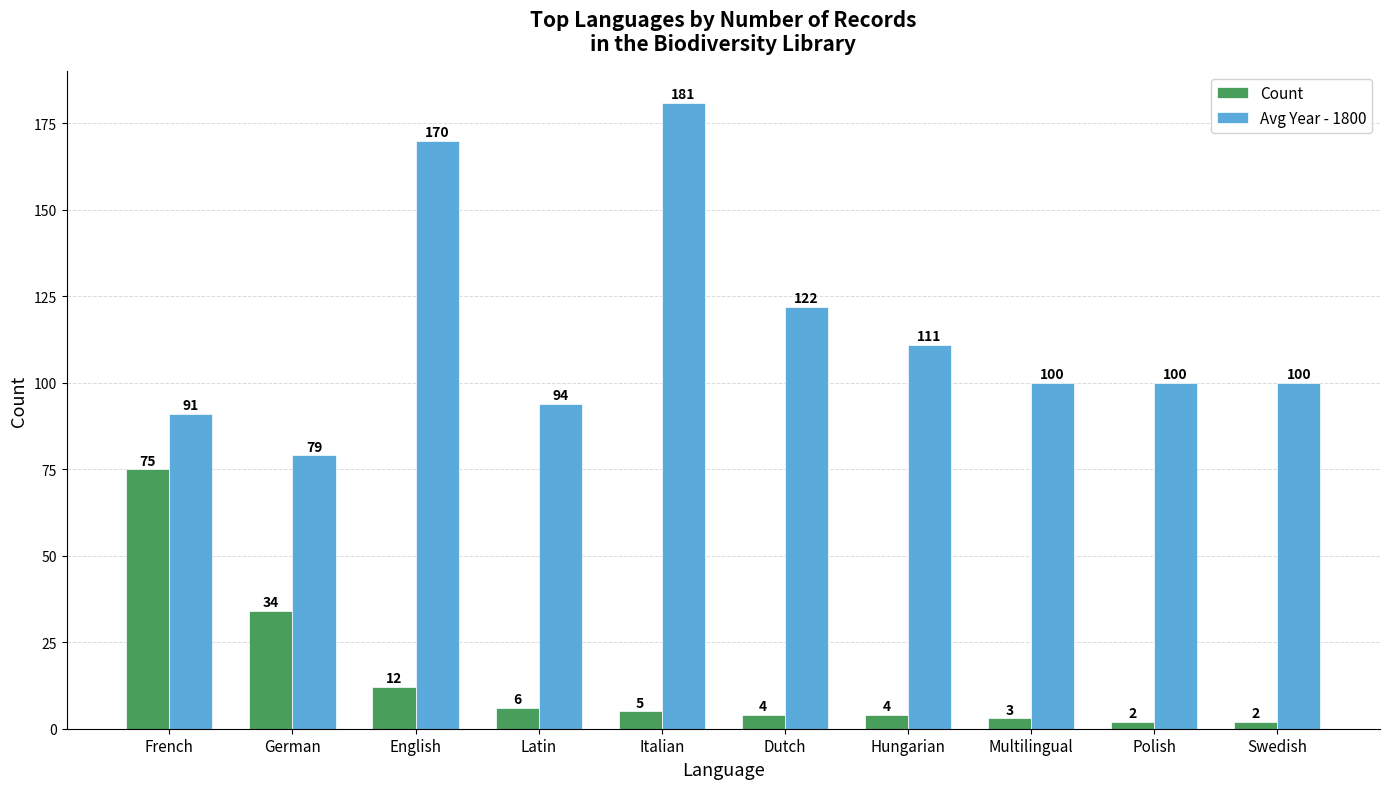

How many groups of bars are there?

10